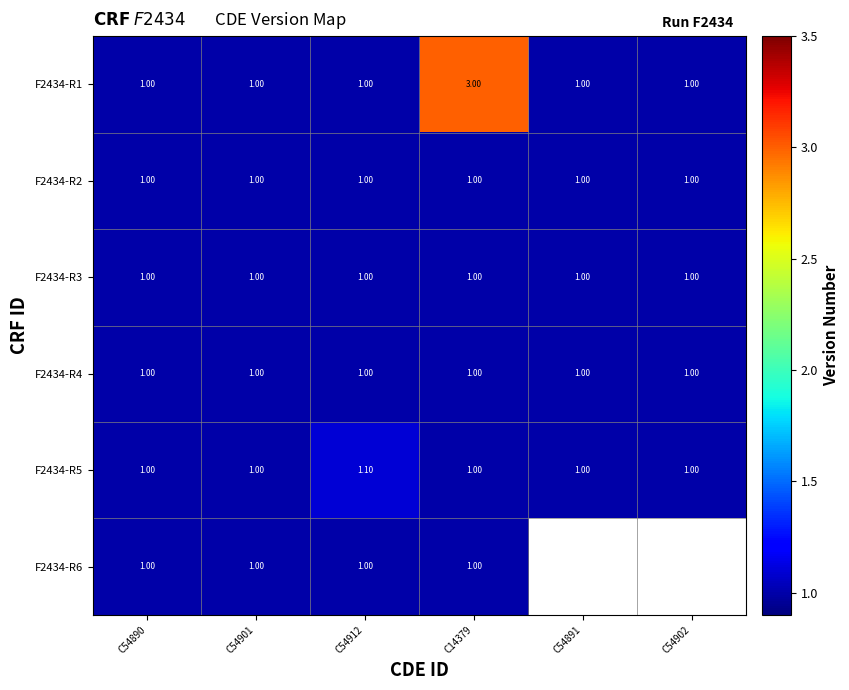

What is the sum of all F2434-R4 values?

6.0